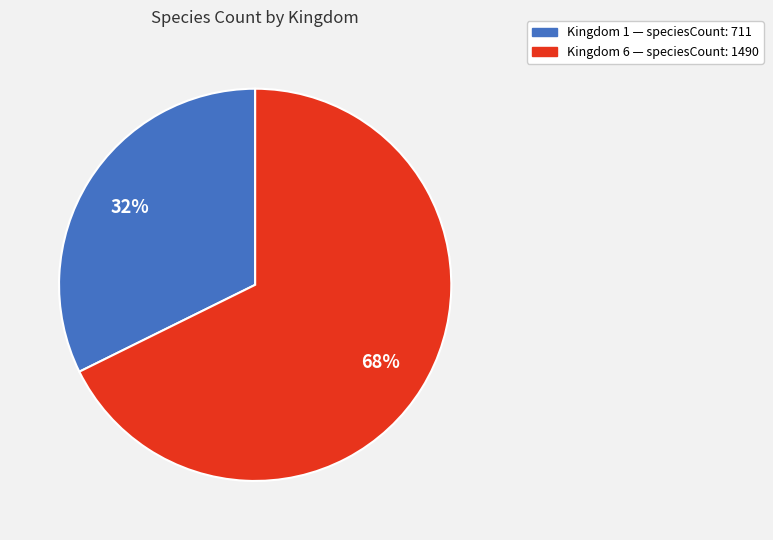

To the nearest percent, what is the average slice percentage?

50%